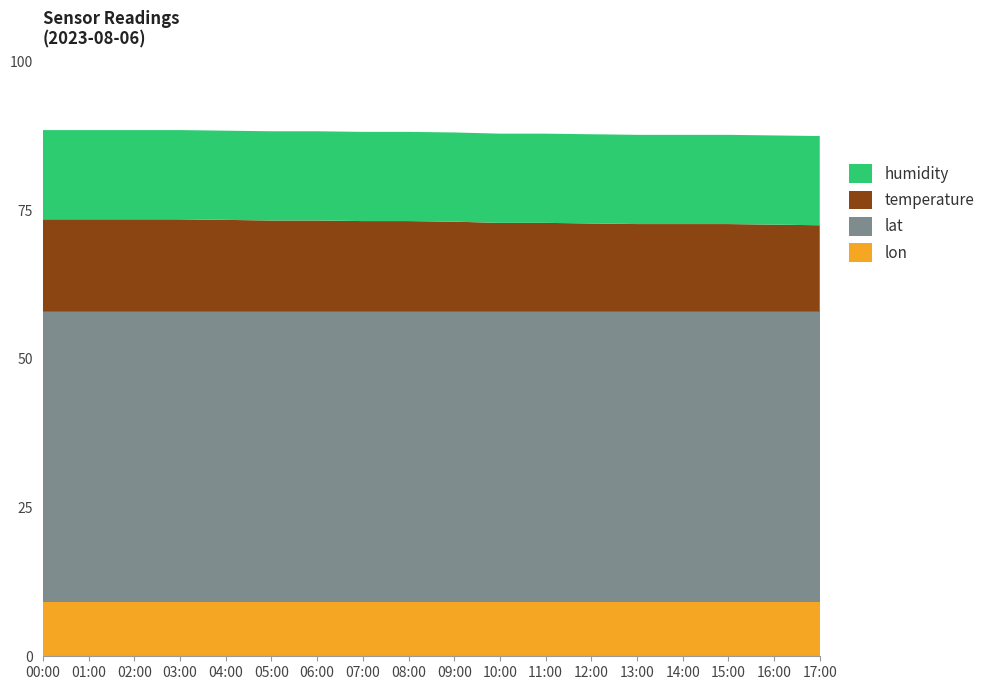

The lon series shows 9.2 at 00:00. True or false?

True